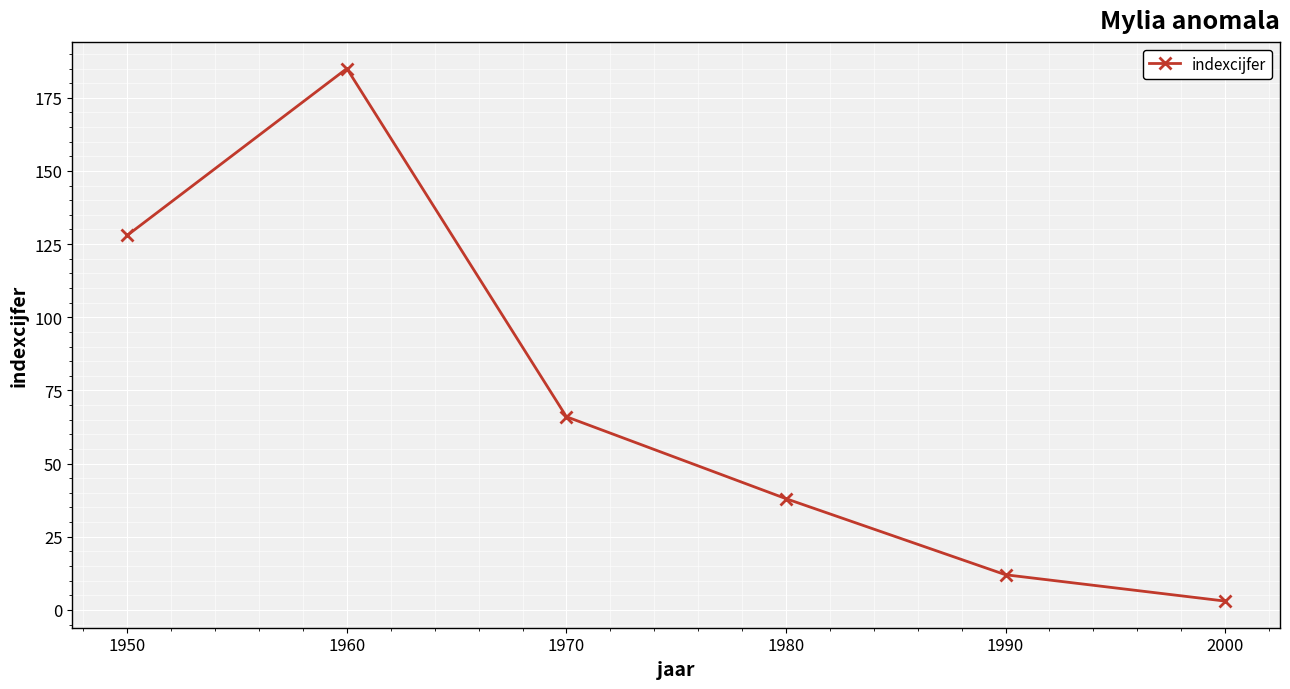

Count the number of data series in this chart.

1